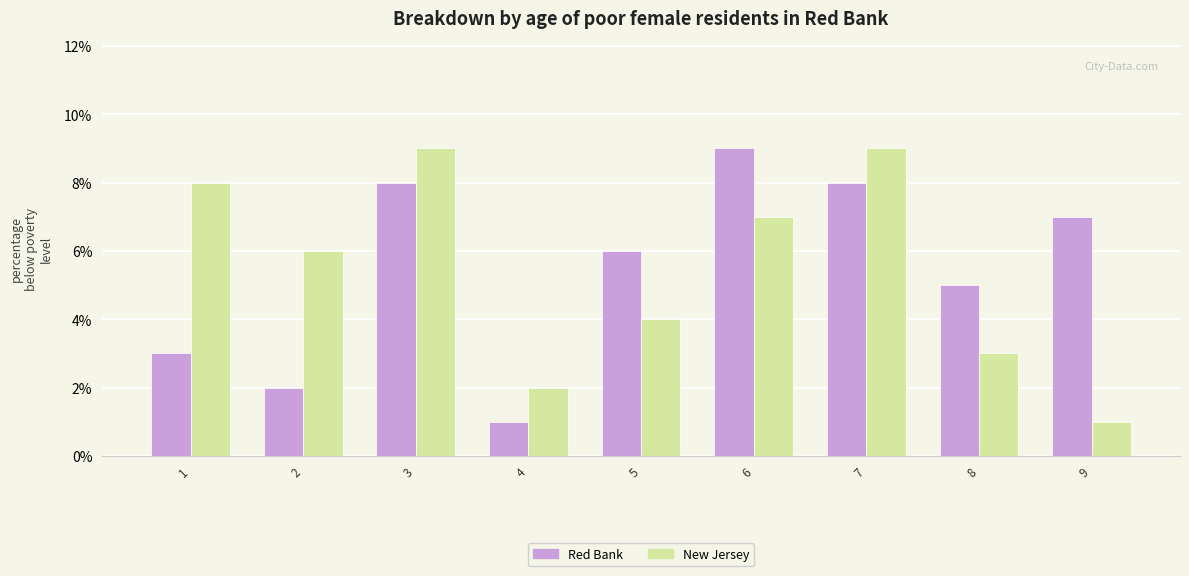

What is the difference between the New Jersey values at 6 and 8?

4